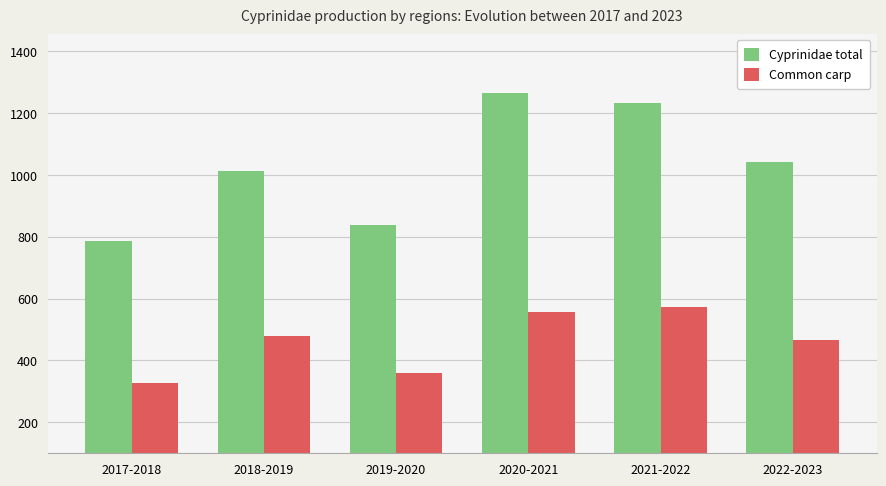

What is the greatest value displayed?

1264.8